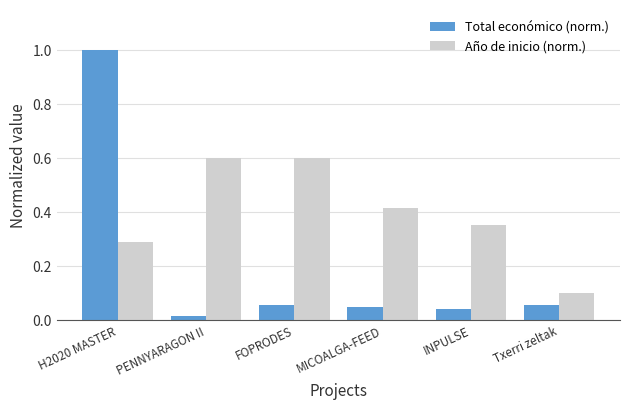

What is the sum of all Total económico (norm.) values?

1.2